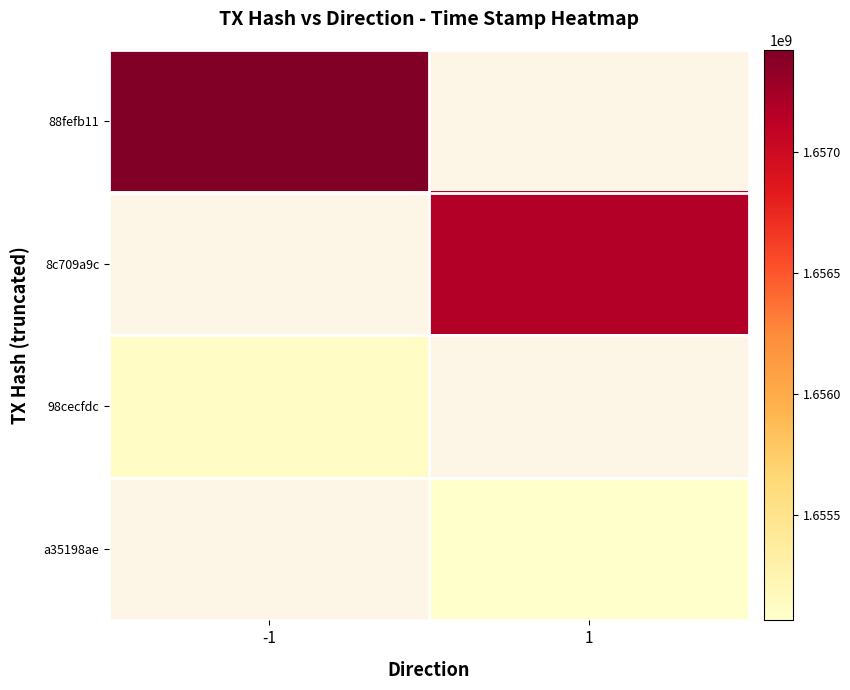

What value does the 8c709a9c series have at 1?

1657166327.0